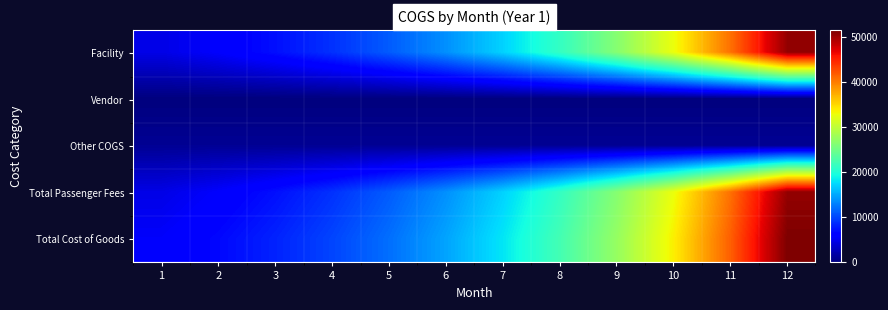

Reading left to right, transcribe all the data shown in this chart.

Facility: 1=4666.3	2=5794.0	3=7194.2	4=8932.8	5=11091.6	6=13772.1	7=17100.3	8=21232.9	9=26364.2	10=32735.5	11=40646.6	12=50469.5
Vendor: 1=3.0	2=0.0	3=0.0	4=0.0	5=0.0	6=0.0	7=0.0	8=0.0	9=0.0	10=0.0	11=0.0	12=0.0
Other COGS: 1=1000.0	2=1000.0	3=1000.0	4=1000.0	5=1000.0	6=1000.0	7=1000.0	8=1000.0	9=1000.0	10=1000.0	11=1000.0	12=1000.0
Total Passenger Fees: 1=4666.3	2=5794.0	3=7194.2	4=8932.8	5=11091.6	6=13772.1	7=17100.3	8=21232.9	9=26364.2	10=32735.5	11=40646.6	12=50469.5
Total Cost of Goods: 1=5666.3	2=6794.0	3=8194.2	4=9932.8	5=12091.6	6=14772.1	7=18100.3	8=22232.9	9=27364.2	10=33735.5	11=41646.6	12=51469.5